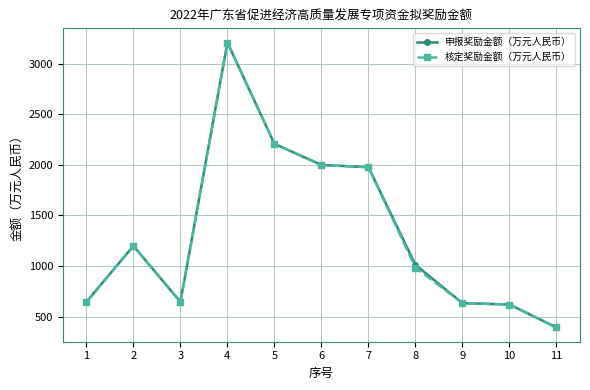

True or false: 申报奖励金额（万元人民币） has more than 0 points higher than both neighbors.

True